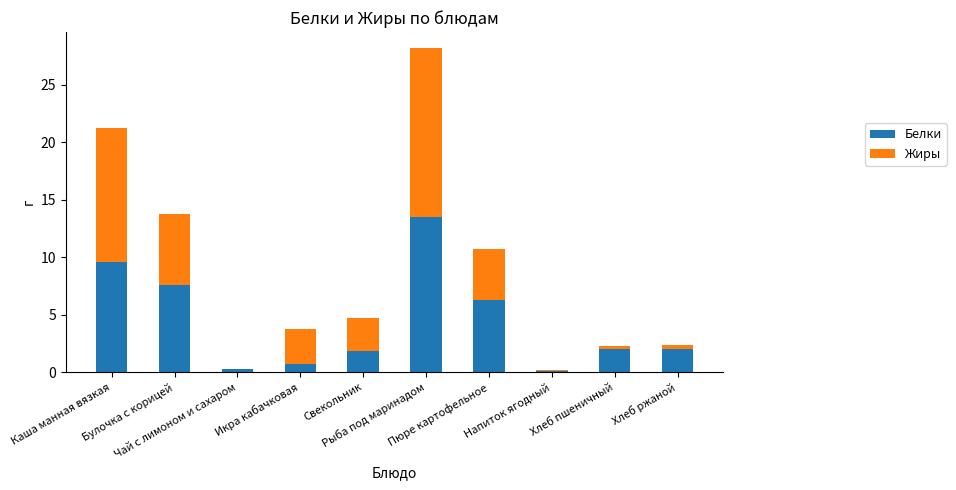

What is the sum of all Белки values?

43.8